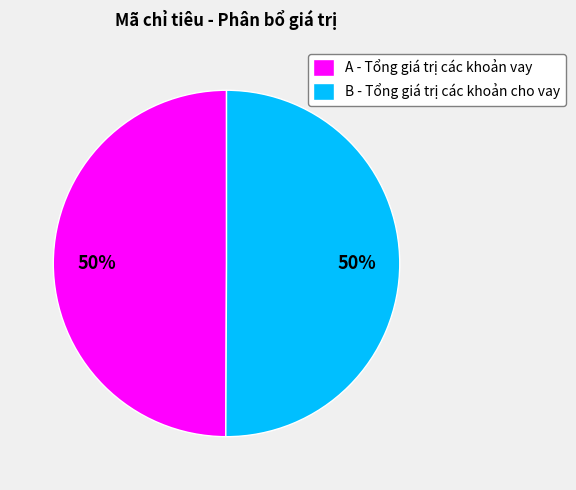

The B - Tổng giá trị các khoản cho vay slice represents 50% of the pie. True or false?

True